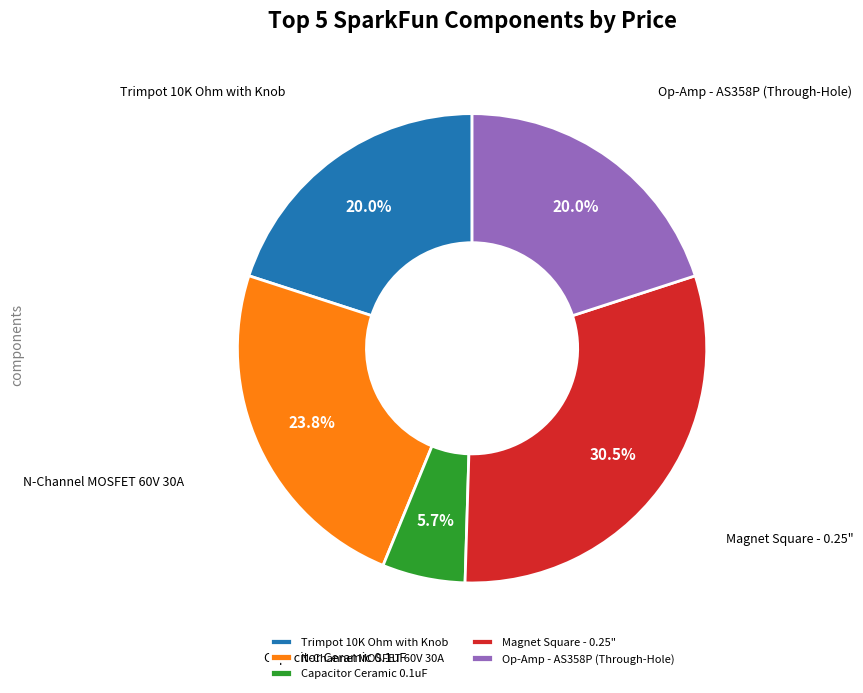

Which has a higher value, Magnet Square - 0.25" or Capacitor Ceramic 0.1uF?

Magnet Square - 0.25"